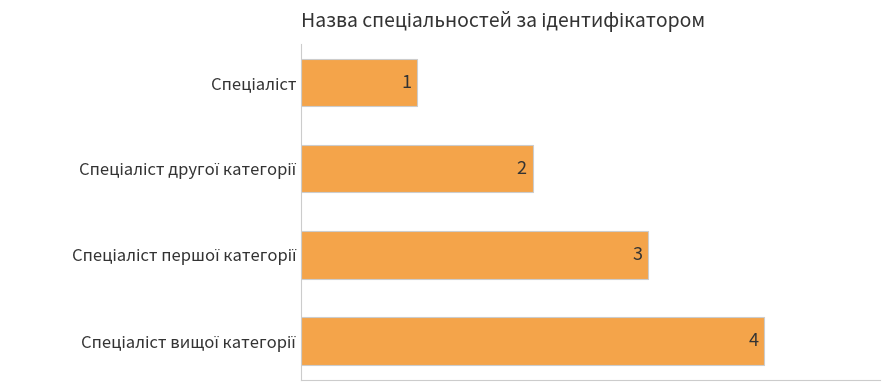

What is the sum of all values?

10